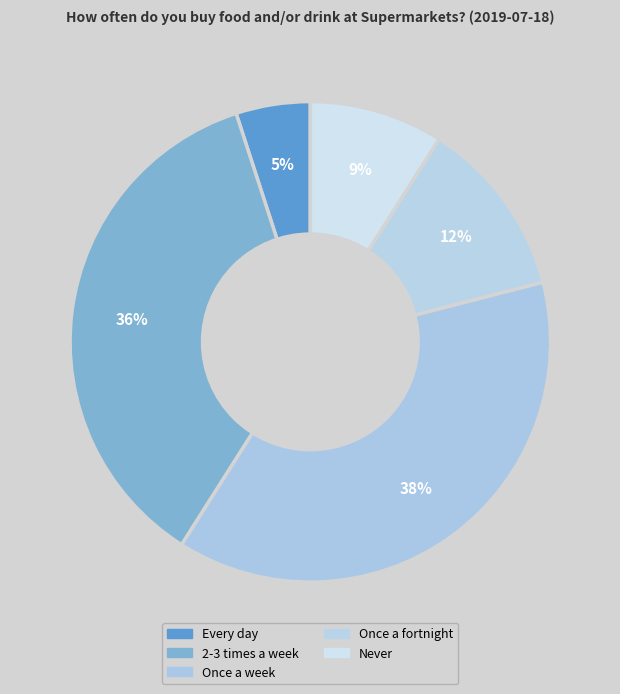

How many segments does this pie chart have?

5